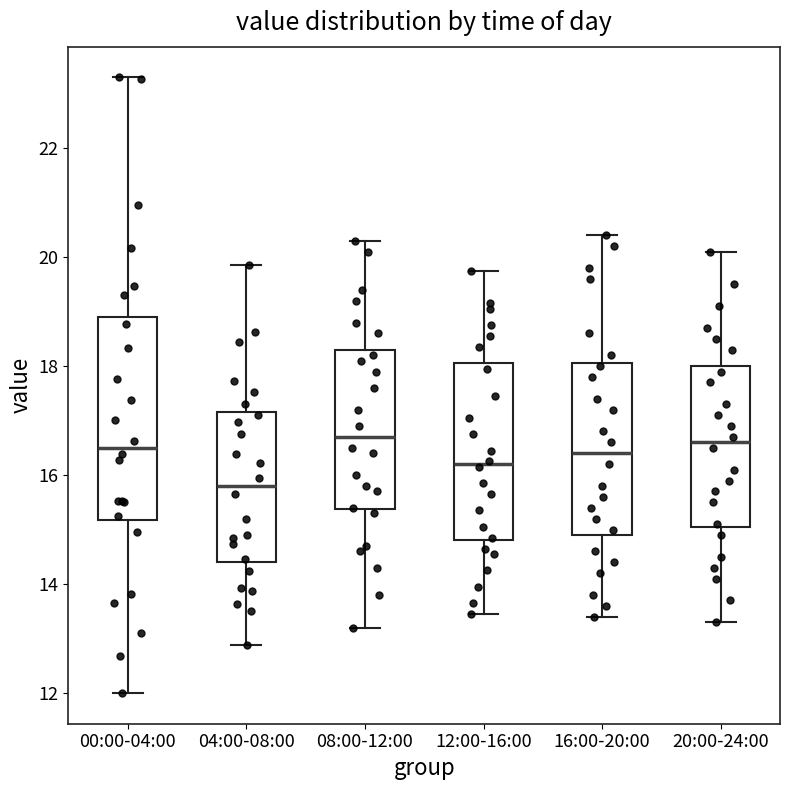

Reading left to right, transcribe this box plot: for each box, give where its median line is, the range the box spans, and where its two whiskers end, as read against the y-axis. The values are not printed on the chart, so give them approximately, as read against the axis.

00:00-04:00: median 16.6, box 15.2 to 19.0, whiskers 12.0 to 23.4
04:00-08:00: median 15.8, box 14.4 to 17.2, whiskers 12.8 to 19.8
08:00-12:00: median 16.8, box 15.4 to 18.4, whiskers 13.2 to 20.4
12:00-16:00: median 16.2, box 14.8 to 18.0, whiskers 13.4 to 19.8
16:00-20:00: median 16.4, box 15.0 to 18.0, whiskers 13.4 to 20.4
20:00-24:00: median 16.6, box 15.0 to 18.0, whiskers 13.4 to 20.2